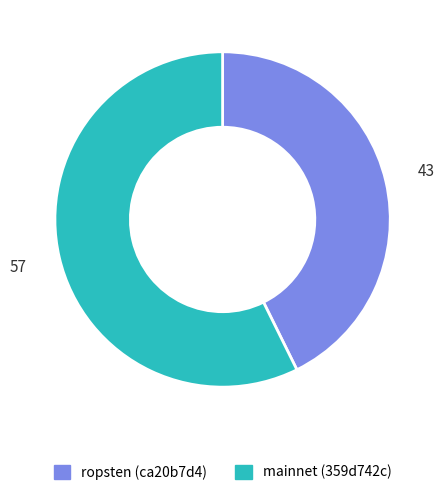

True or false: ropsten (ca20b7d4) accounts for 43% of the total.

True